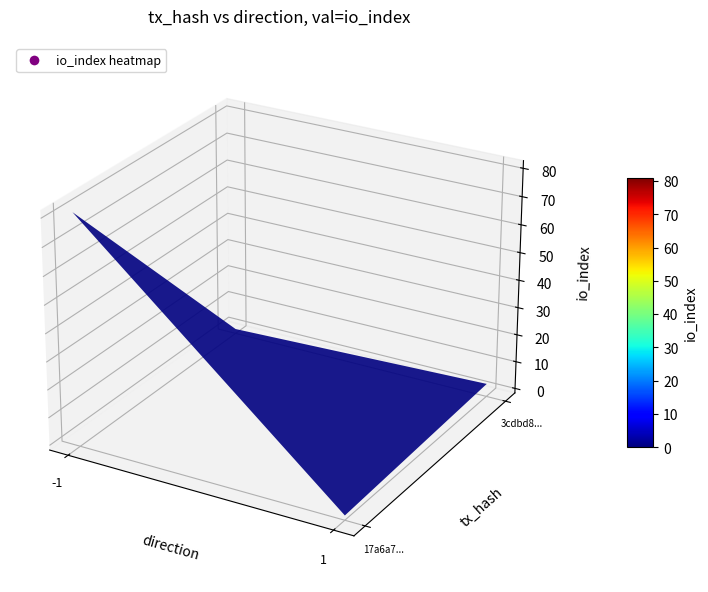

Reading right to left, transcribe all the data shown in this chart.

17a6a7817ab1029a5215a52bd1c726374f3eb86: io_index=81	direction=-1
3cdbd8dcf8646b840e2e9ad15a980aea76f51eb: io_index=3	direction=1